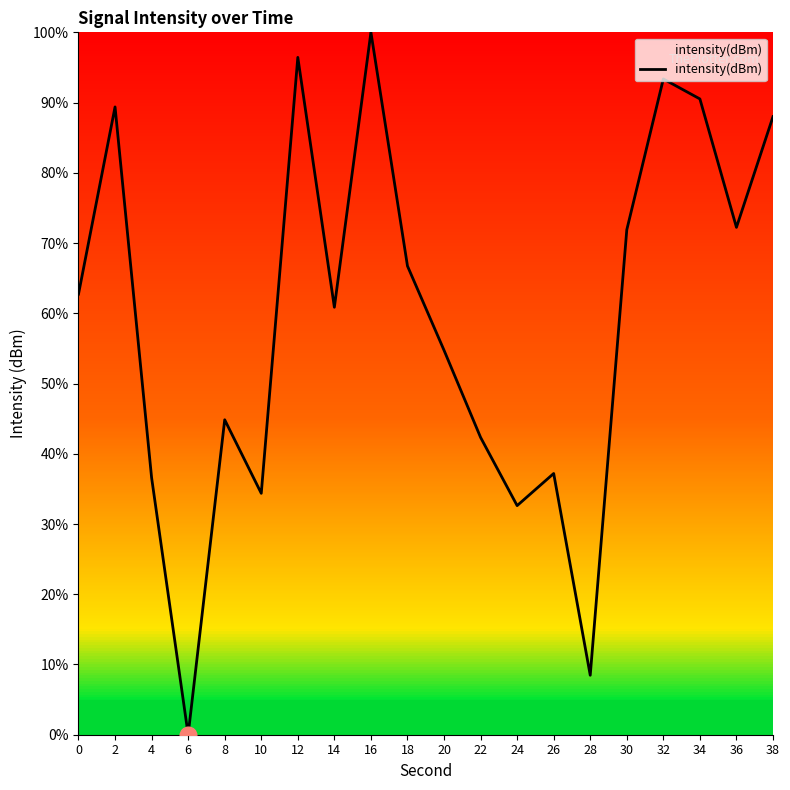

What is the difference between the values at 26 and 36?

35.0